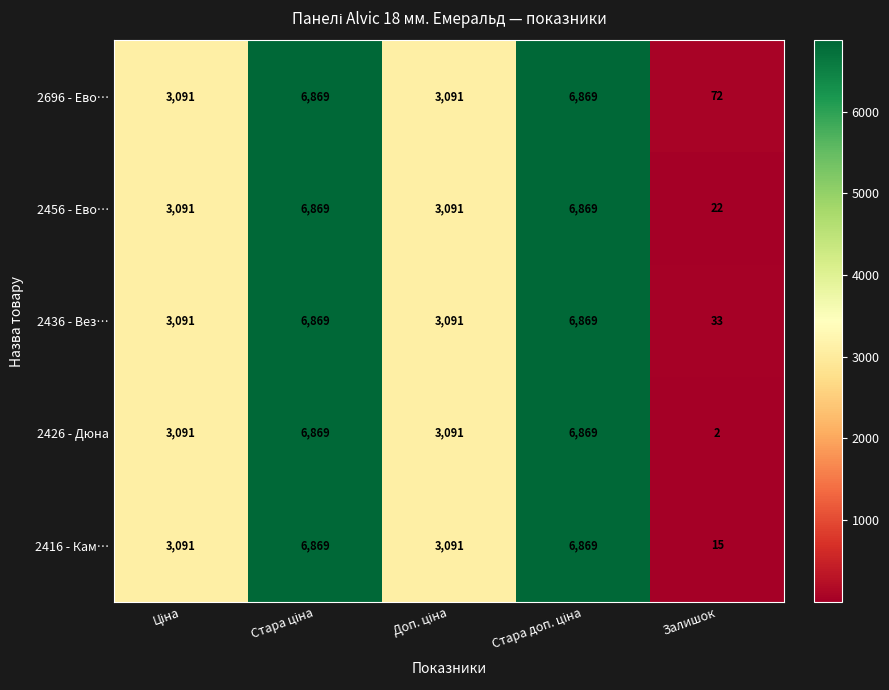

Count the 2416 - Кам… values in the range 3091 to 6869.

4